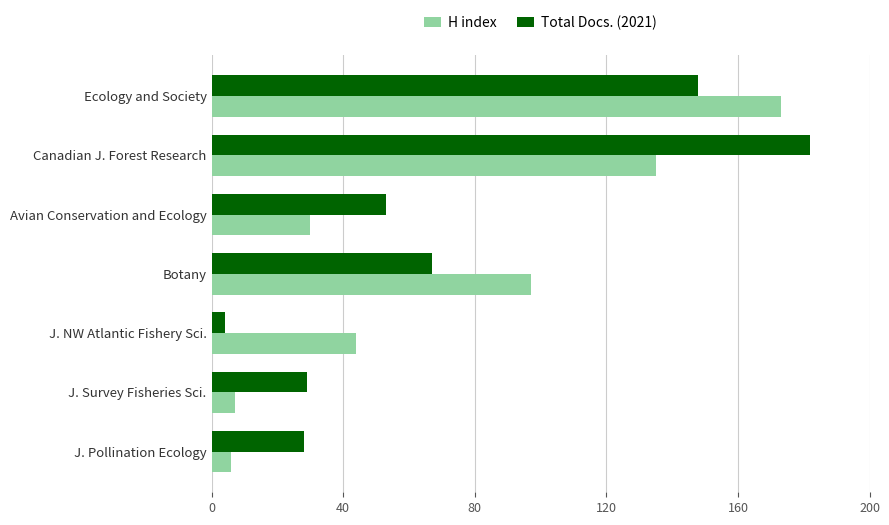

What is the difference between the maximum and minimum values in the Total Docs. (2021) series?

178